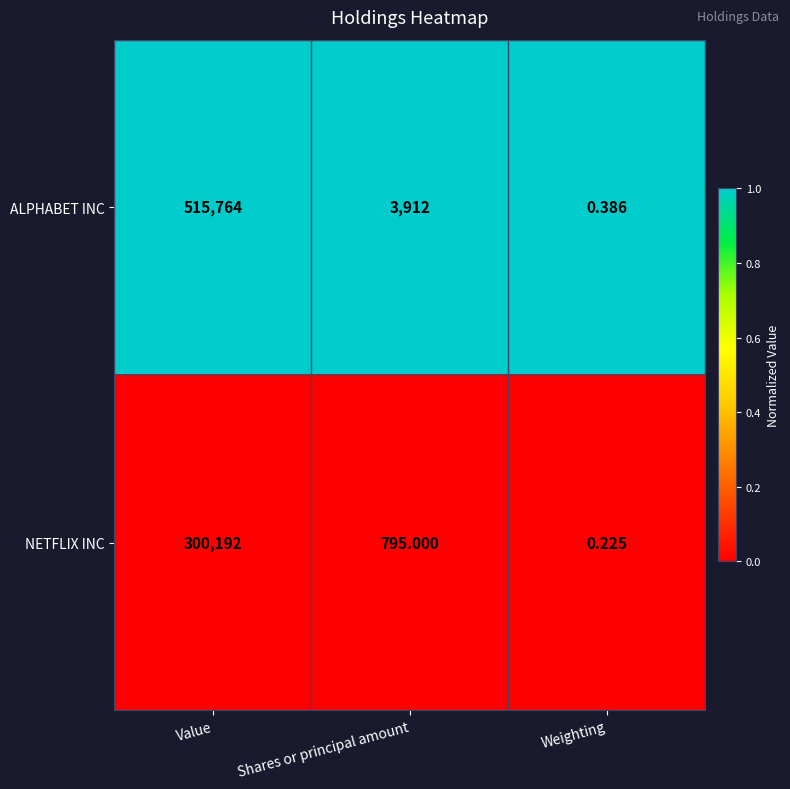

At how many categories does at least one series exceed 0?

3